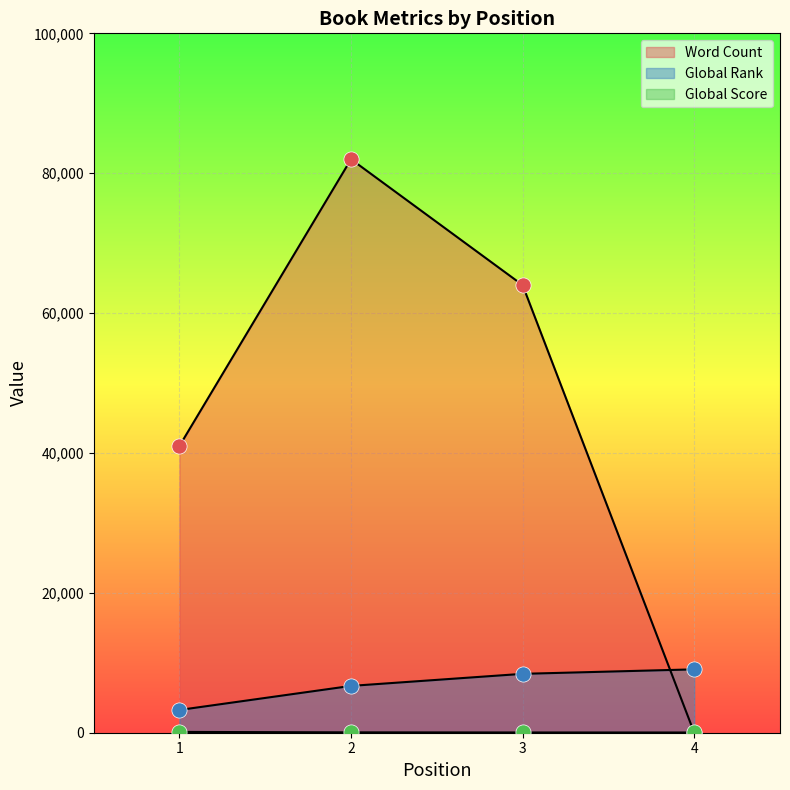

Which series contains the lowest Y value?

Word Count